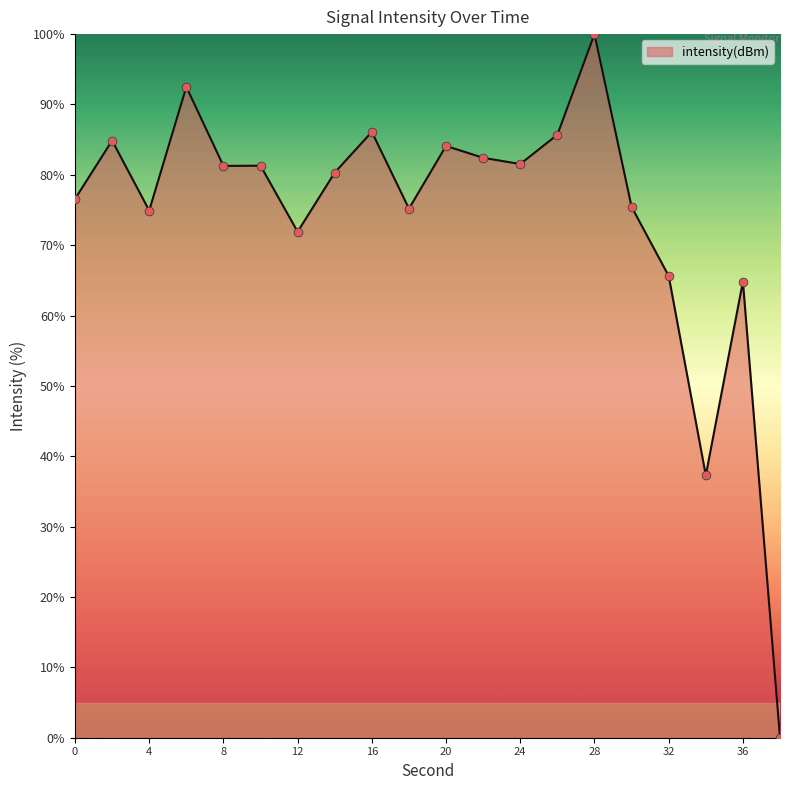

What is the difference between the maximum and minimum values?

100.0